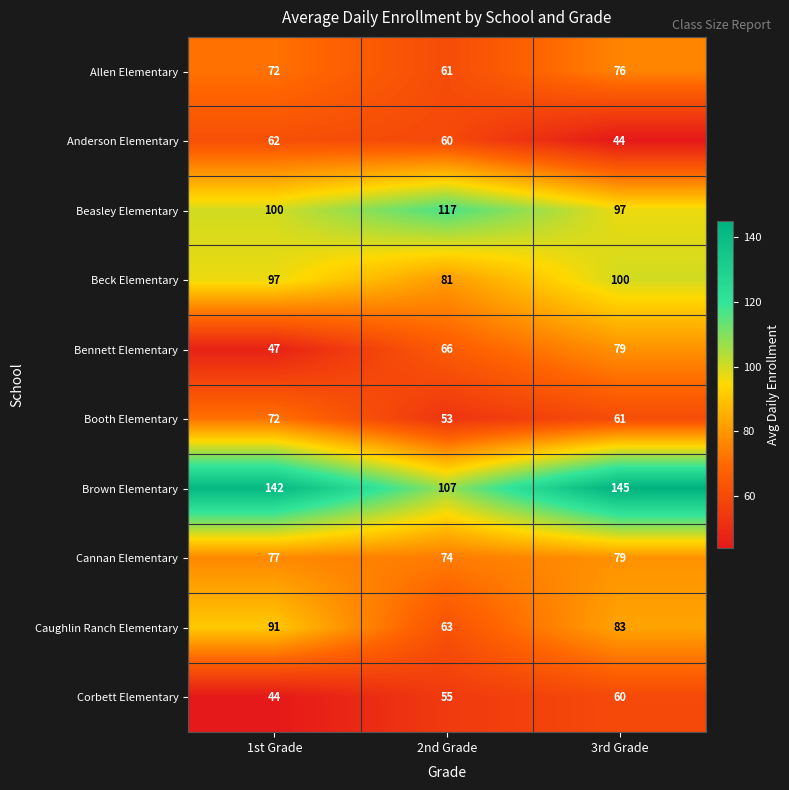

Reading left to right, what are all the values shown in this chart?

Allen Elementary: 1st Grade=72	2nd Grade=61	3rd Grade=76
Anderson Elementary: 1st Grade=62	2nd Grade=60	3rd Grade=44
Beasley Elementary: 1st Grade=100	2nd Grade=117	3rd Grade=97
Beck Elementary: 1st Grade=97	2nd Grade=81	3rd Grade=100
Bennett Elementary: 1st Grade=47	2nd Grade=66	3rd Grade=79
Booth Elementary: 1st Grade=72	2nd Grade=53	3rd Grade=61
Brown Elementary: 1st Grade=142	2nd Grade=107	3rd Grade=145
Cannan Elementary: 1st Grade=77	2nd Grade=74	3rd Grade=79
Caughlin Ranch Elementary: 1st Grade=91	2nd Grade=63	3rd Grade=83
Corbett Elementary: 1st Grade=44	2nd Grade=55	3rd Grade=60